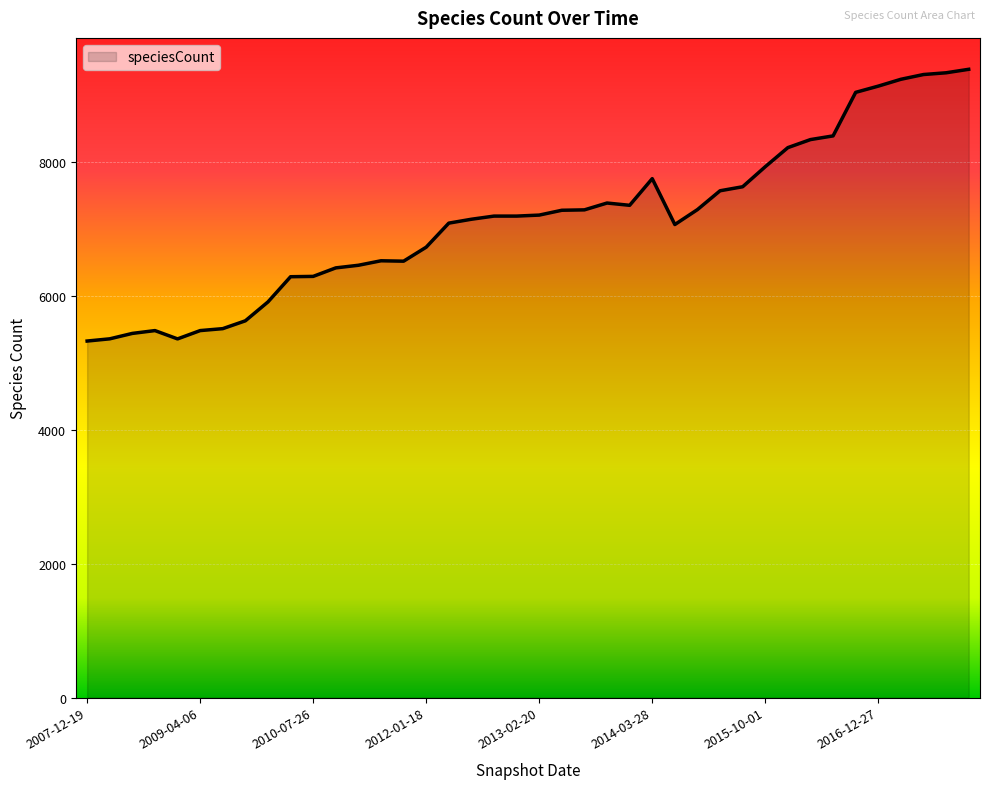

What is the maximum value shown in the chart?

9377